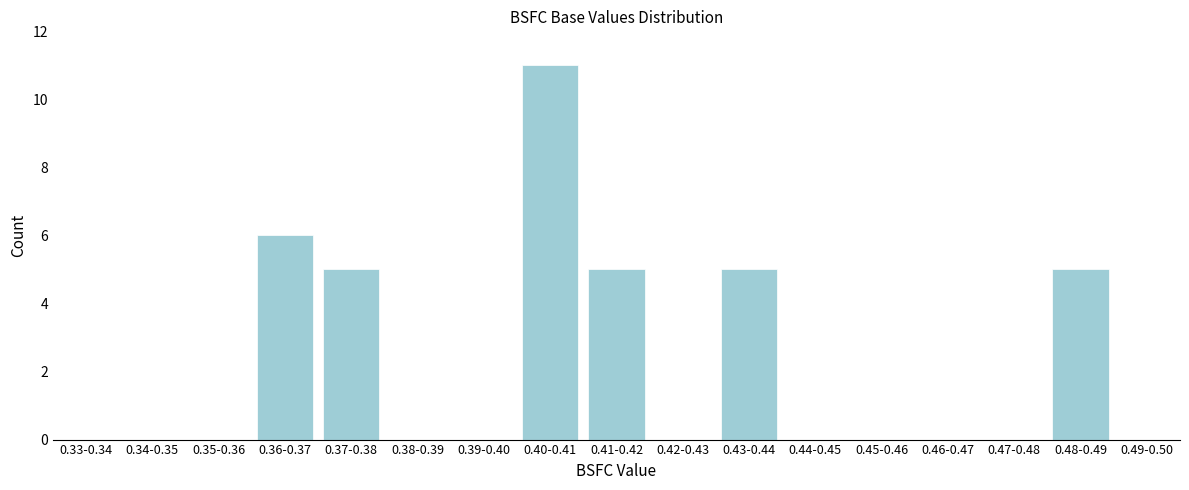

Reading right to left, extract all data points from this chart.

0.49-0.50=0	0.48-0.49=5	0.47-0.48=0	0.46-0.47=0	0.45-0.46=0	0.44-0.45=0	0.43-0.44=5	0.42-0.43=0	0.41-0.42=5	0.40-0.41=11	0.39-0.40=0	0.38-0.39=0	0.37-0.38=5	0.36-0.37=6	0.35-0.36=0	0.34-0.35=0	0.33-0.34=0